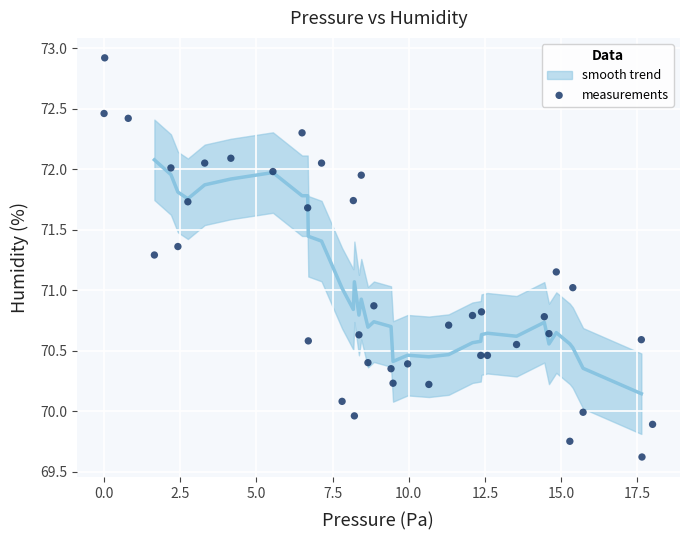

What is the range of Y values (max minus min)?

3.3